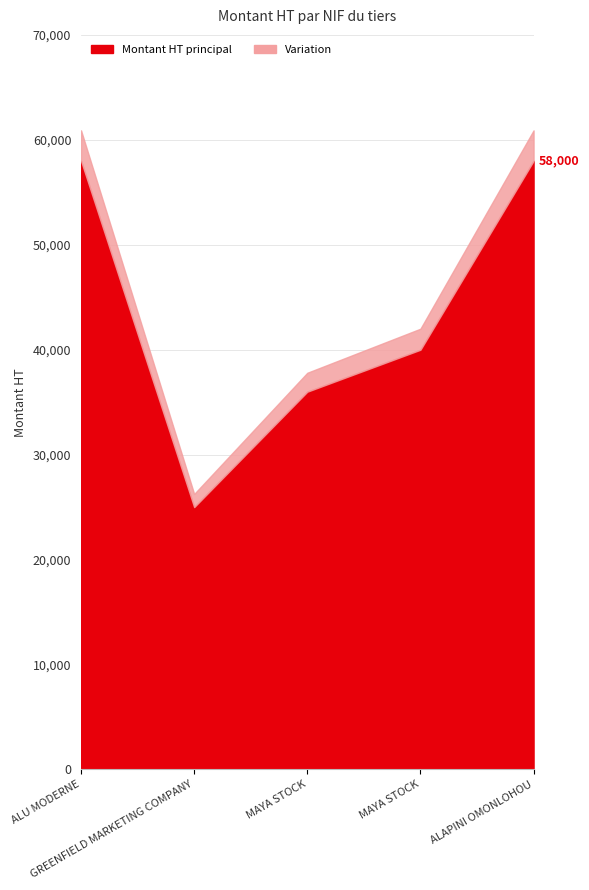

How many data points are less than 40000?

2